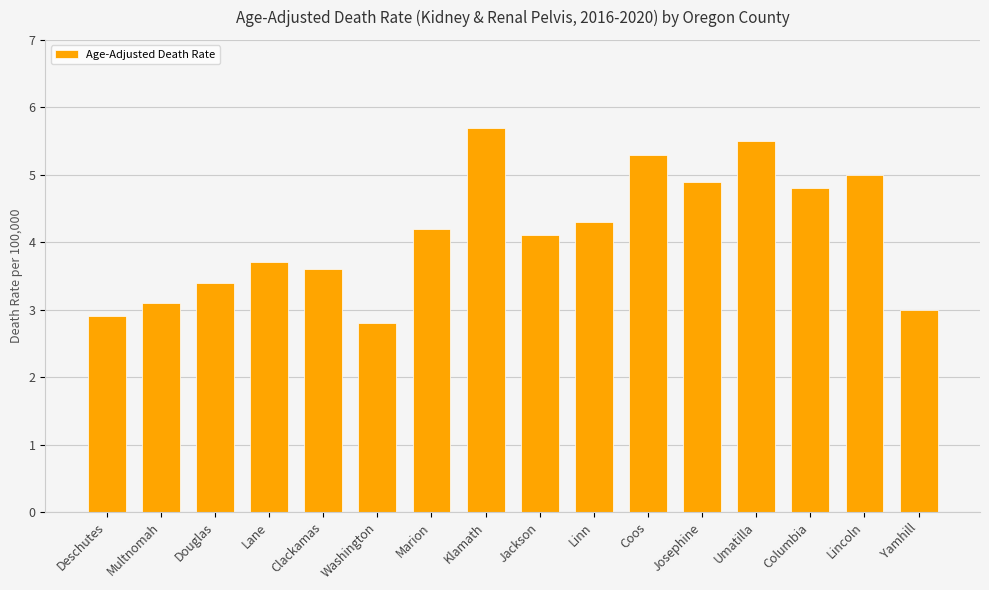

List the labels in order of value, smallest first.

Washington, Deschutes, Yamhill, Multnomah, Douglas, Clackamas, Lane, Jackson, Marion, Linn, Columbia, Josephine, Lincoln, Coos, Umatilla, Klamath